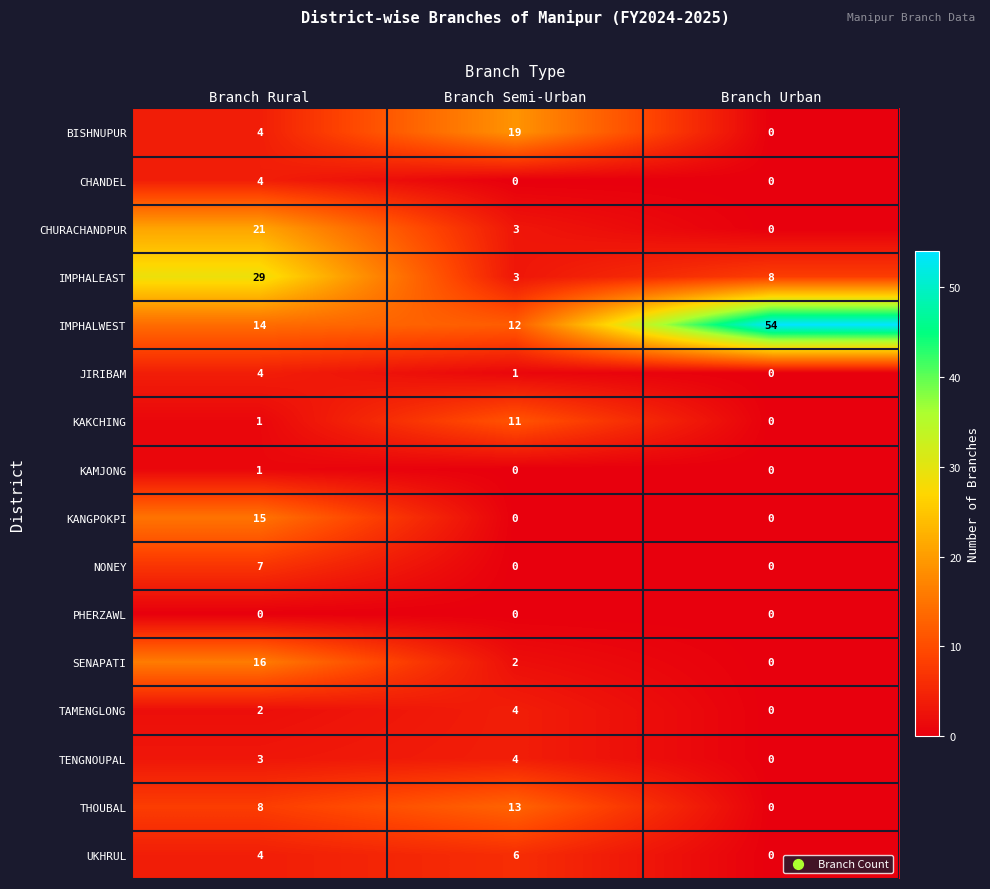

Is it true that TENGNOUPAL equals -2 at Branch Urban?

False